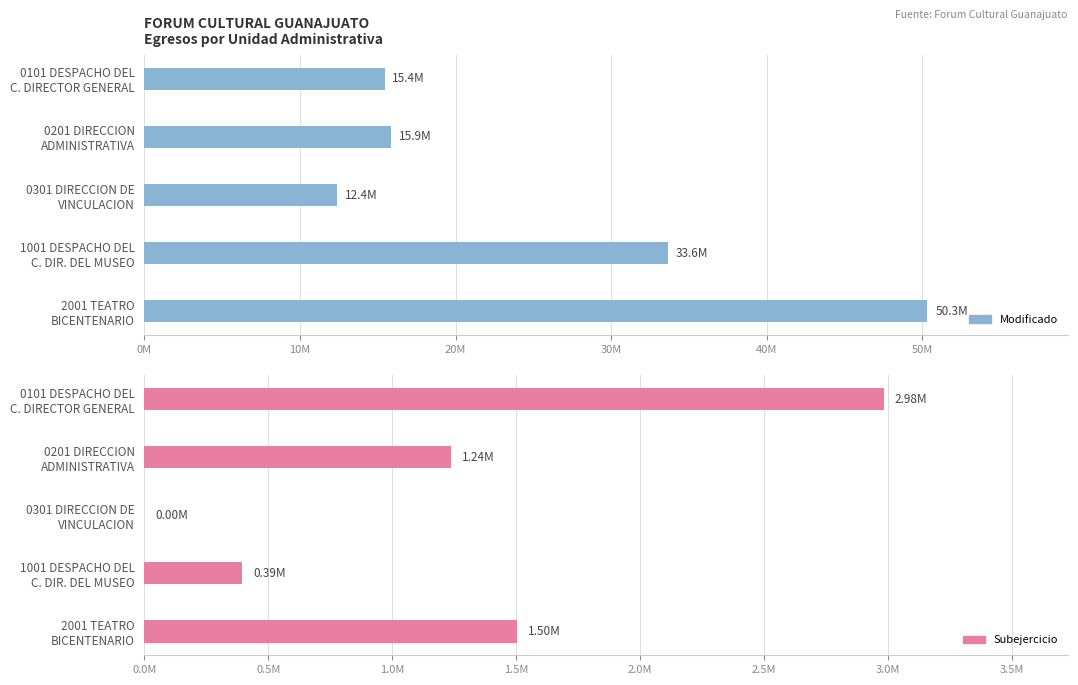

What is the average value of the Modificado series?

25533288.3